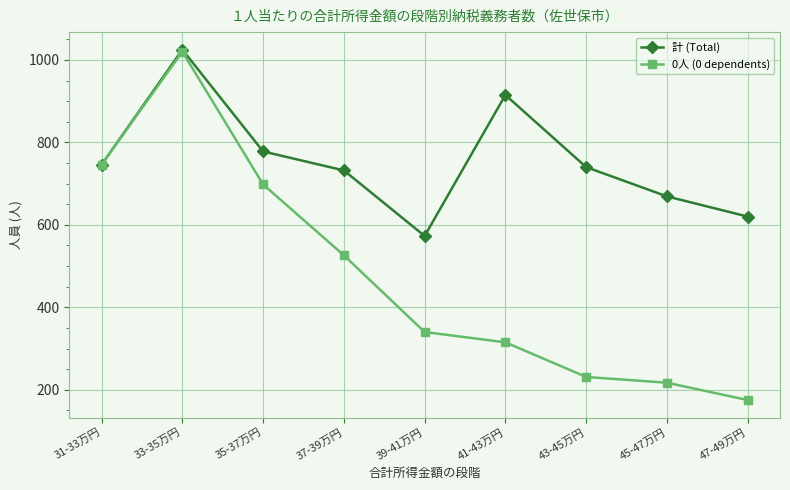

What is the greatest value displayed?

1025